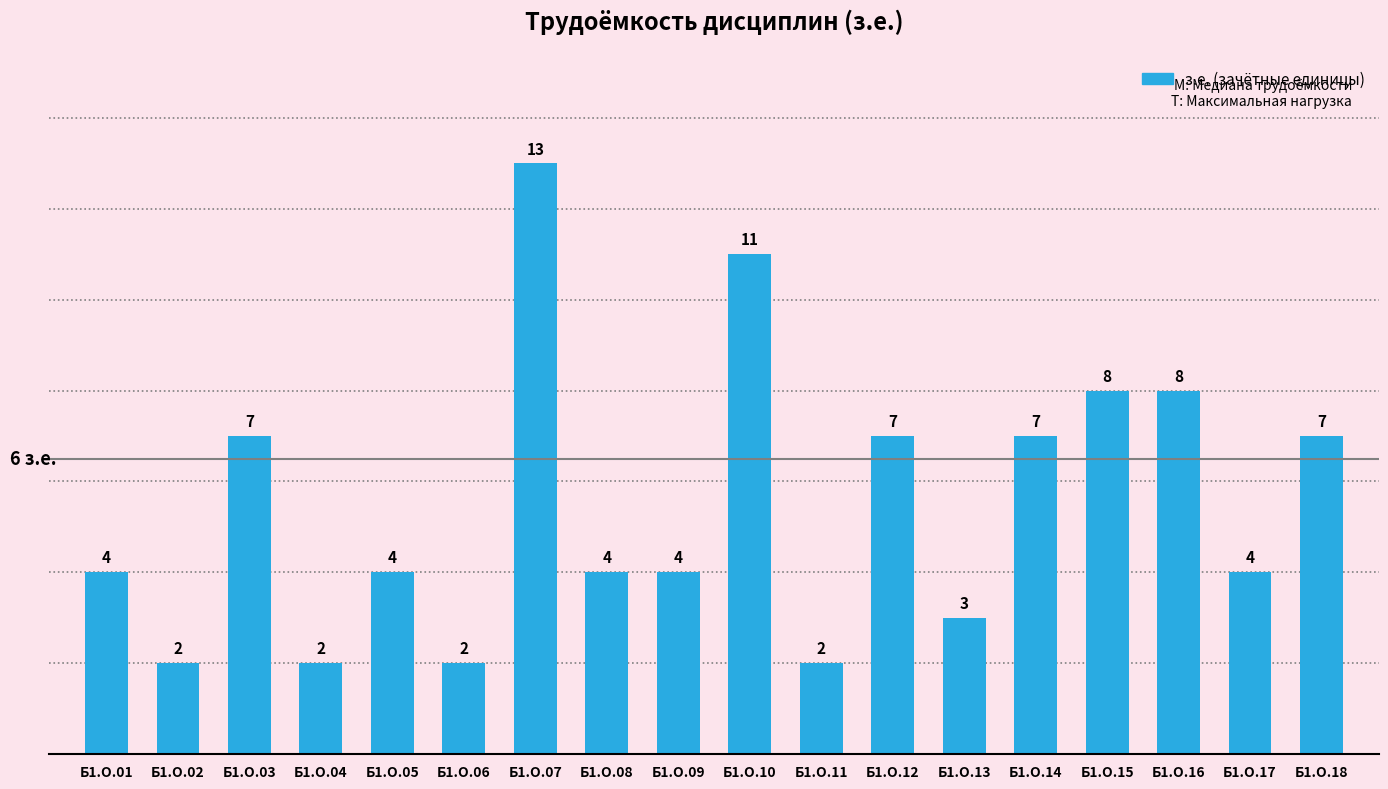

What is the greatest value displayed?

13